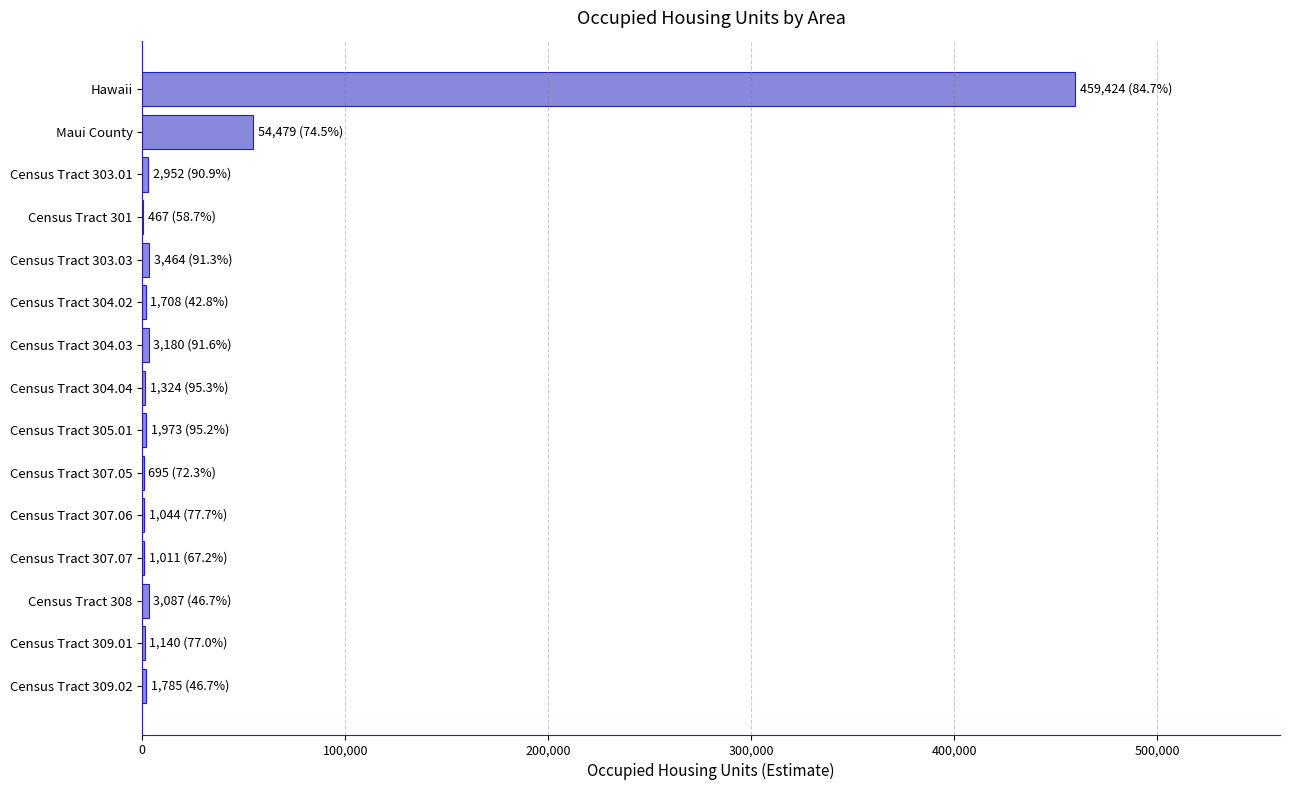

Where is the data nearest to the value 229945?

Maui County